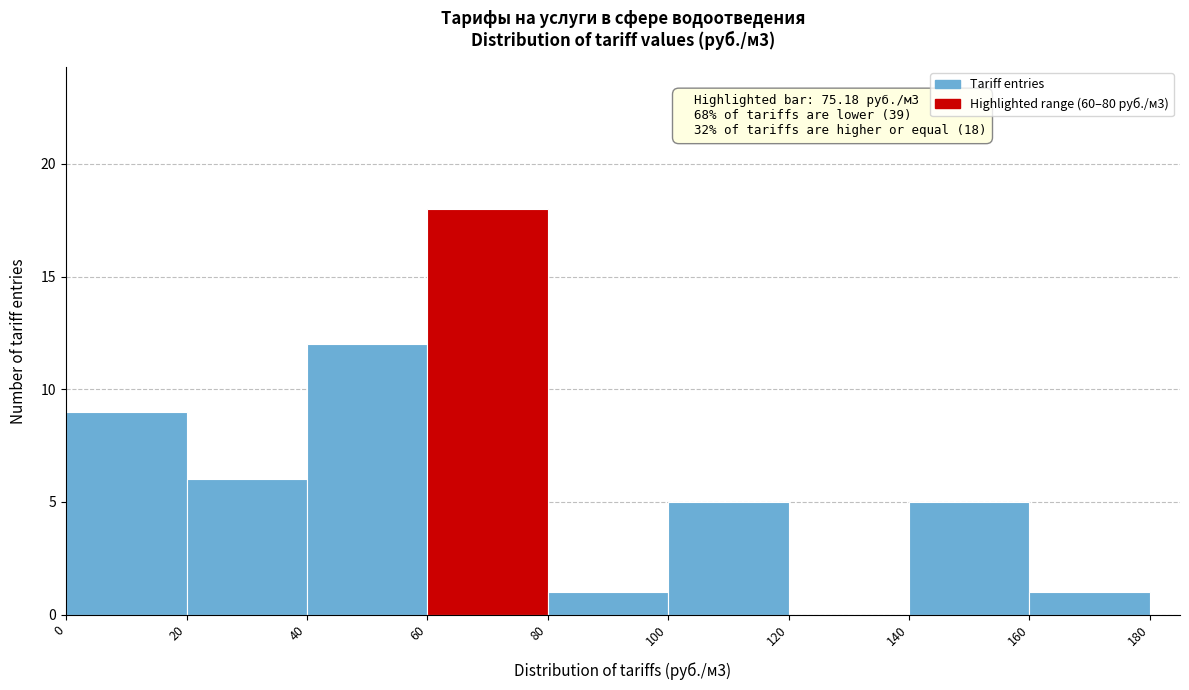

Over which range of the x-axis is the bar tallest?

60 to 80